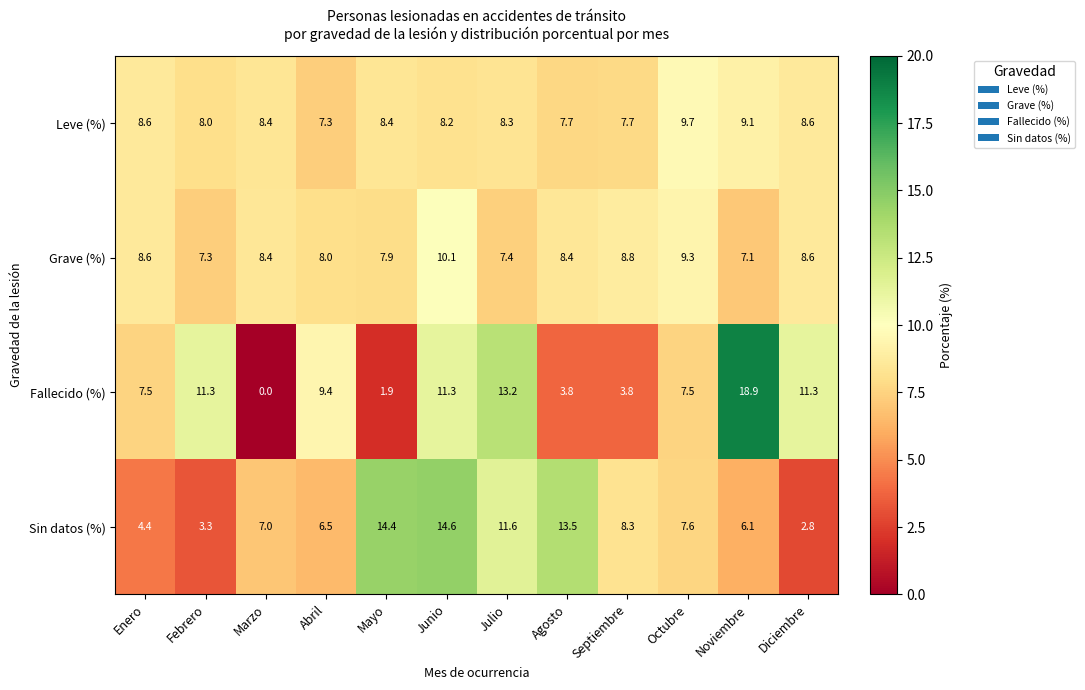

At which label is Grave (%) closest to 8?

Abril